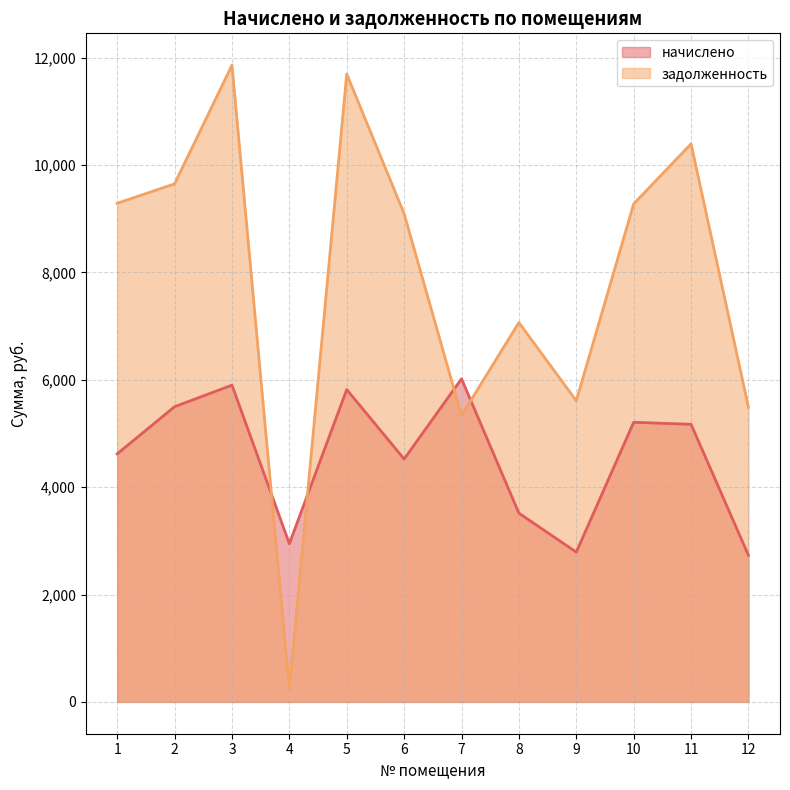

What is the difference between the second highest and minimum values in the задолженность series?

11450.0